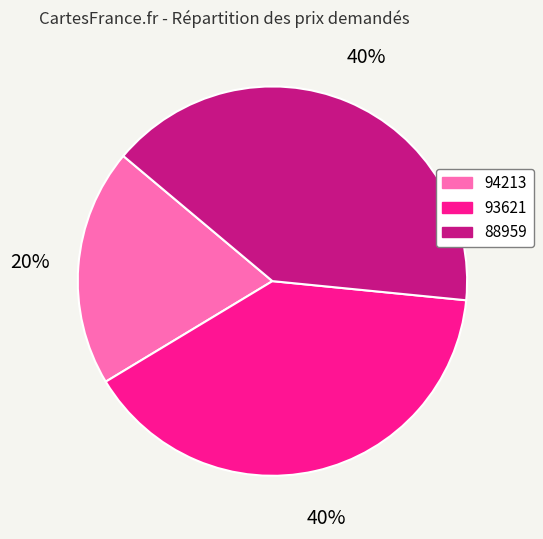

Is there a majority slice in this chart?

No